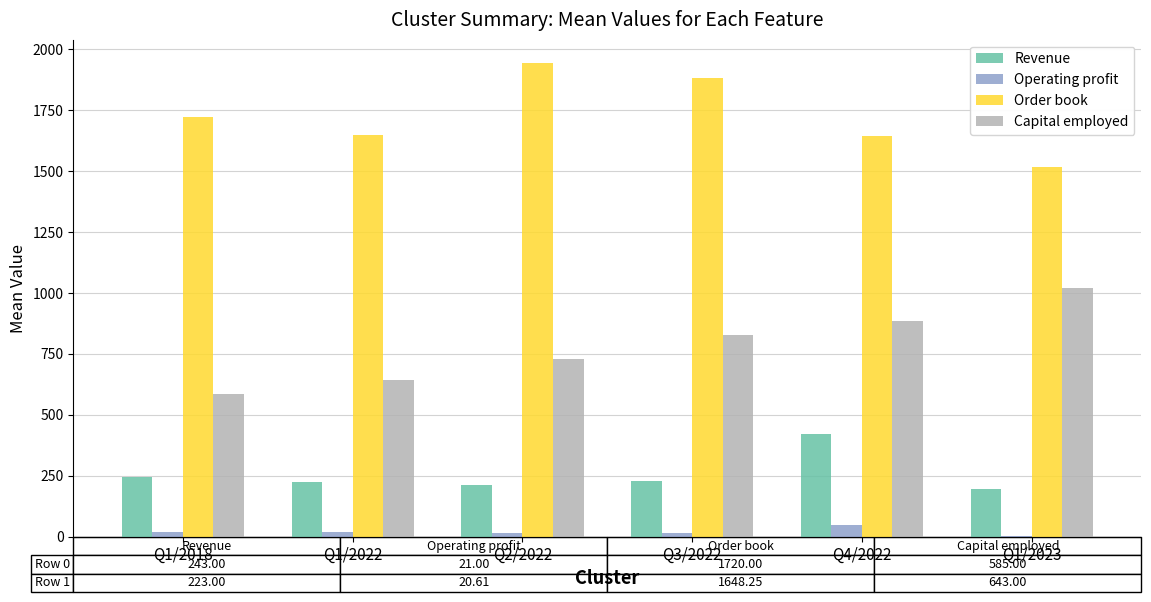

Is the value of Revenue at Q3/2022 greater than the value of Operating profit at Q4/2022?

Yes